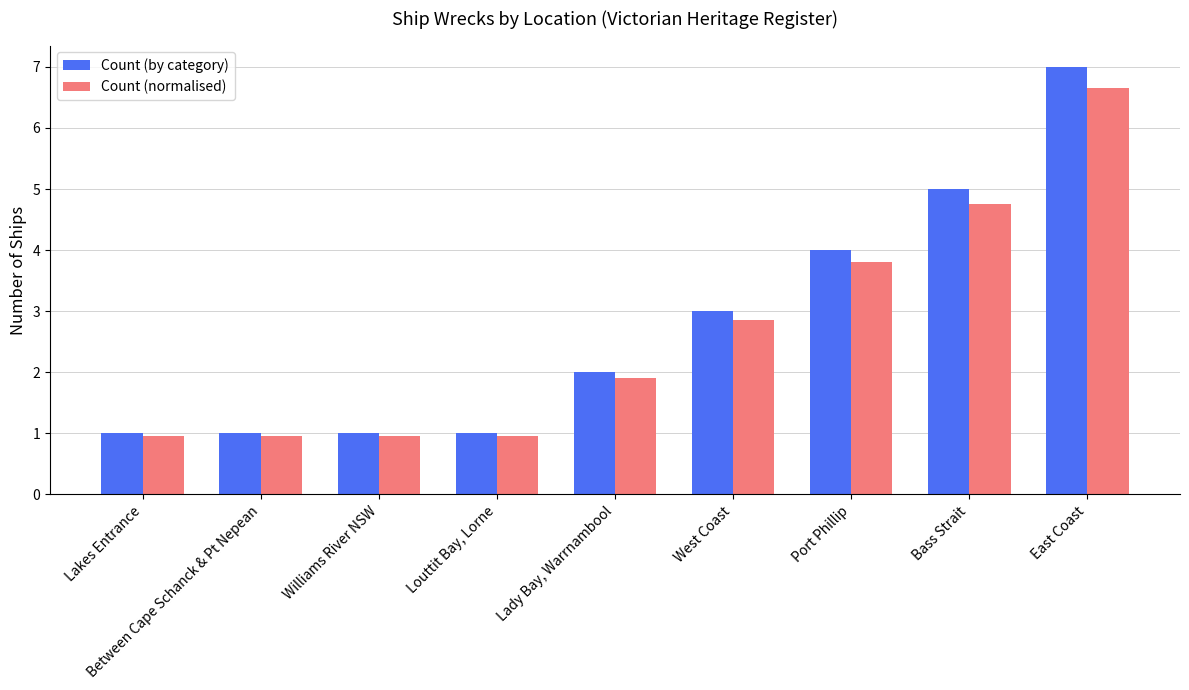

List the series in order of their peak value, highest first.

Count (by category), Count (normalised)